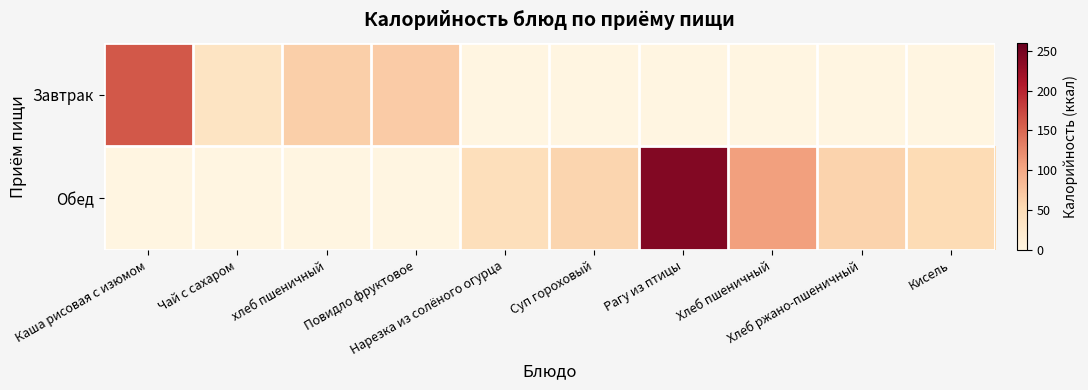

Which series has the widest spread of values?

Обед